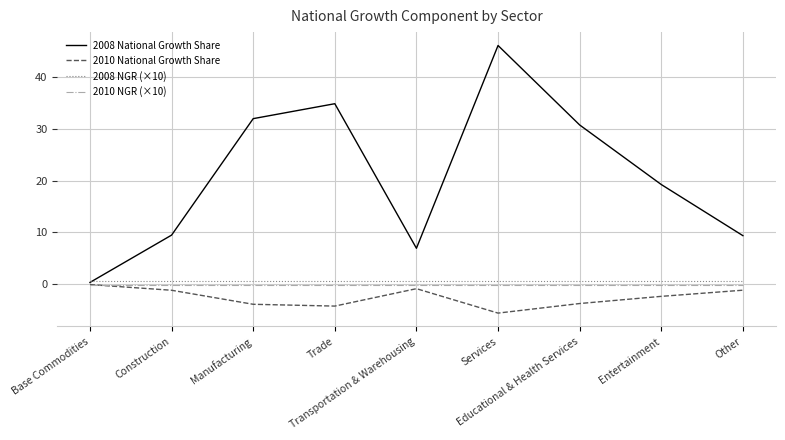

Is the value of 2010 National Growth Share at Construction greater than the value of 2008 National Growth Share at Construction?

No